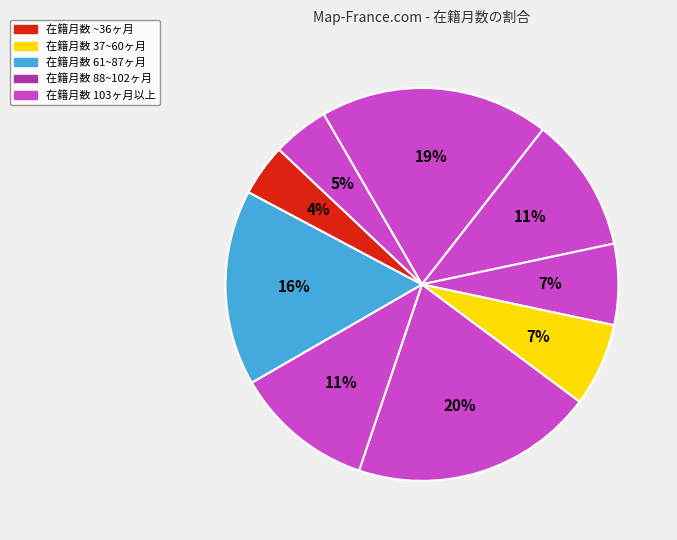

Count the number of slices in the pie.

9